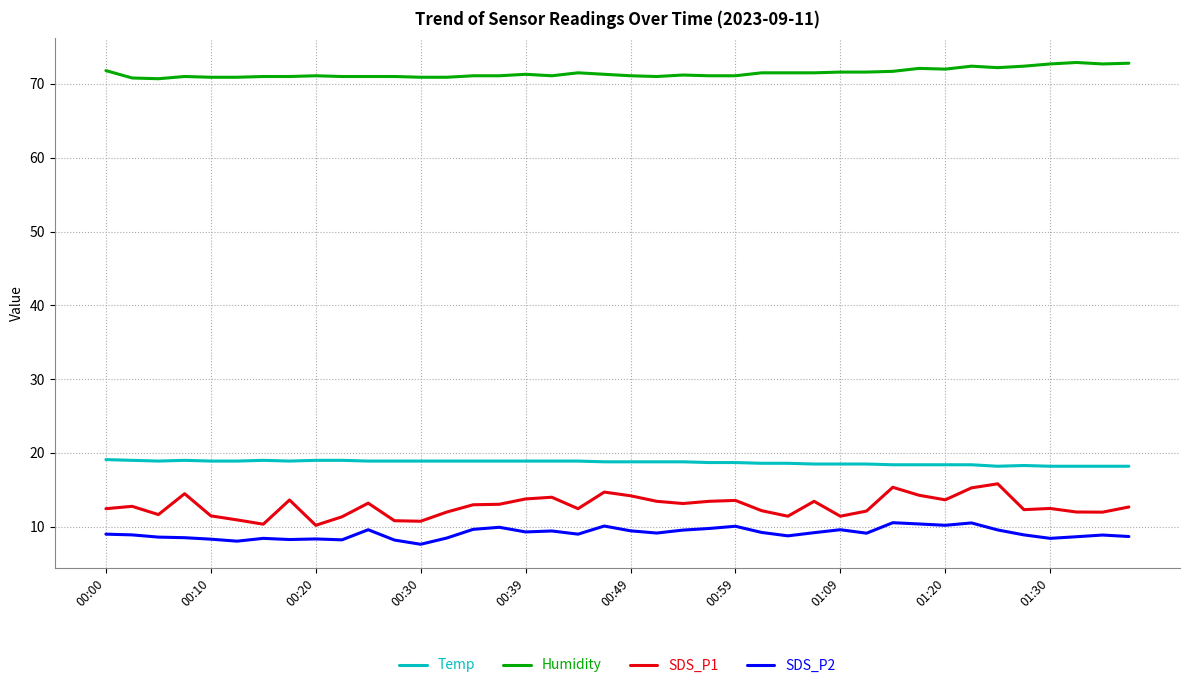

Which series has the largest total across all categories?

Humidity